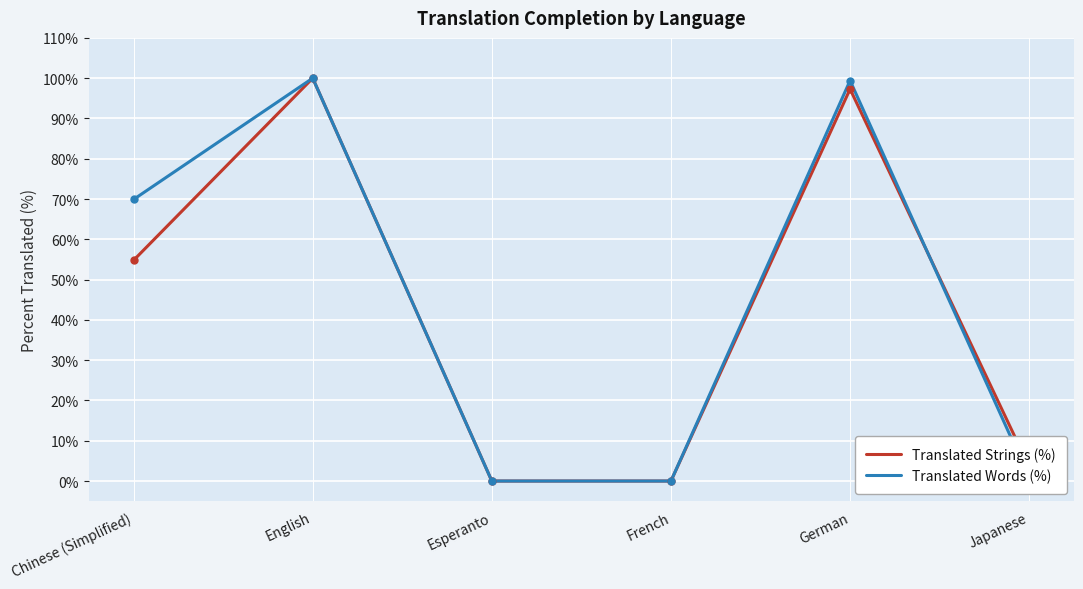

What is the difference between the maximum and minimum values in the Translated Strings (%) series?

100.0